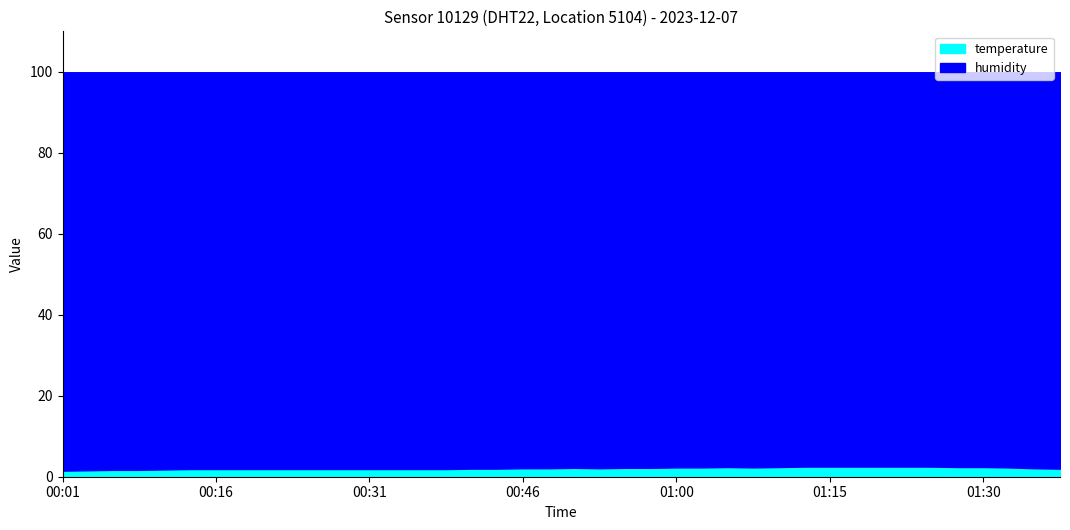

What are all the series names shown in the legend?

temperature, humidity